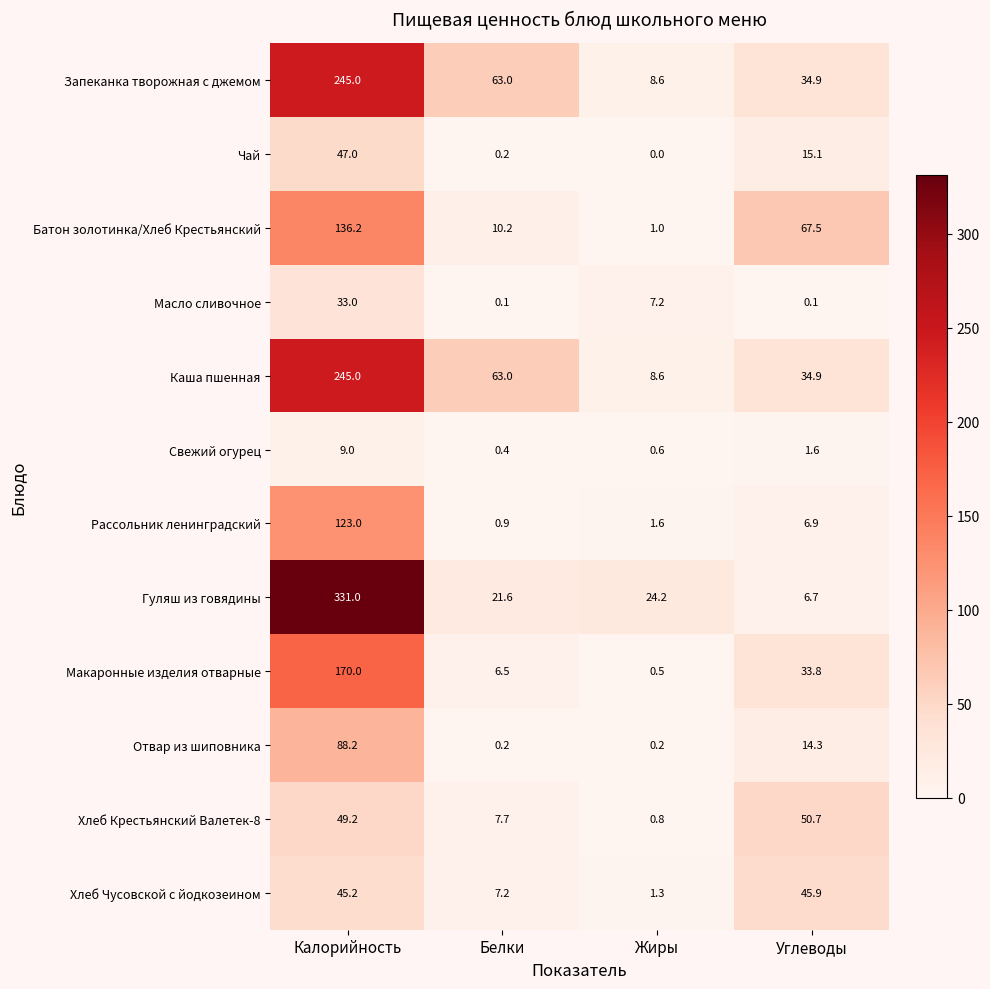

Is it true that Свежий огурец equals 1.0 at Жиры?

False